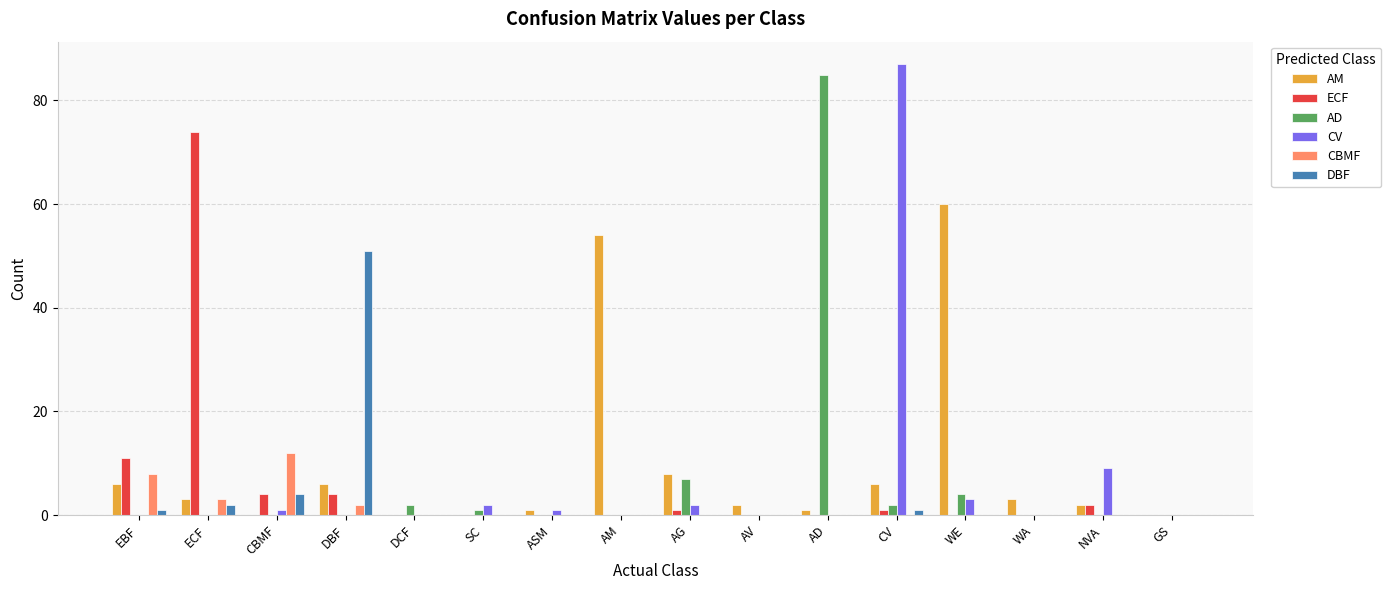

What are all the series names shown in the legend?

AM, ECF, AD, CV, CBMF, DBF